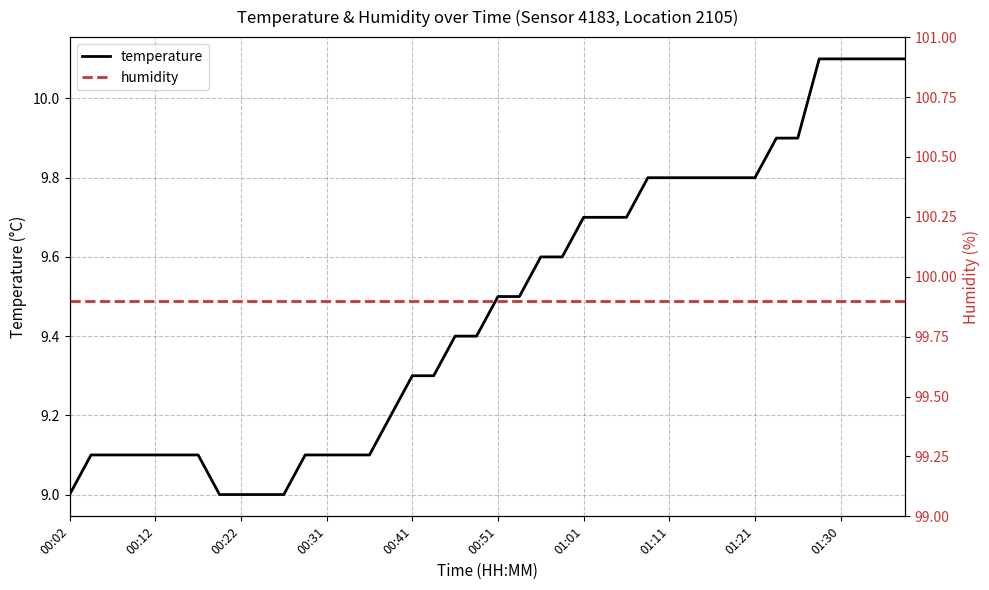

What is the lowest value of the temperature series?

9.0